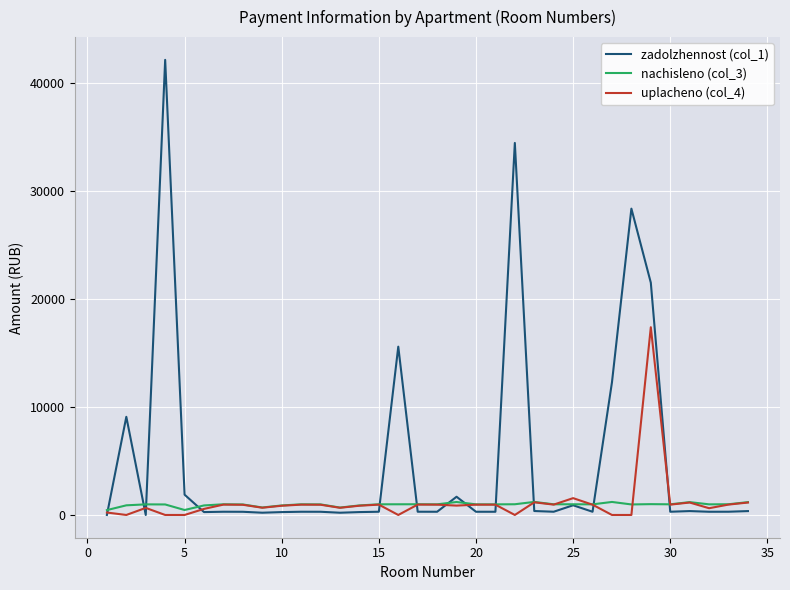

Rank the series by their maximum value, from lowest to highest.

nachisleno (col_3), uplacheno (col_4), zadolzhennost (col_1)